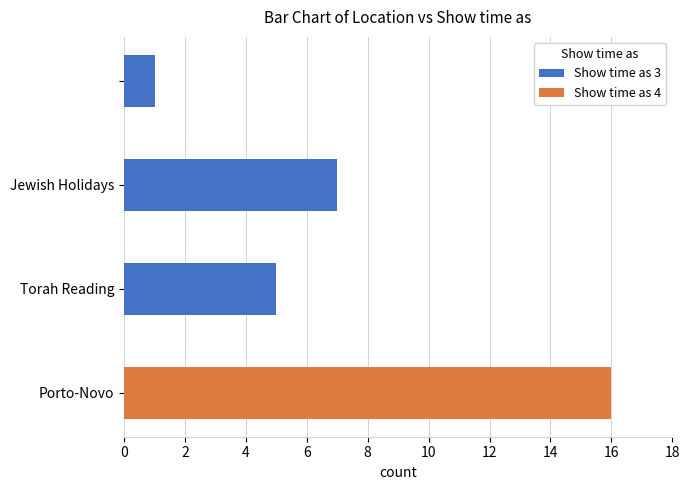

What is the maximum value for Show time as 3?

7